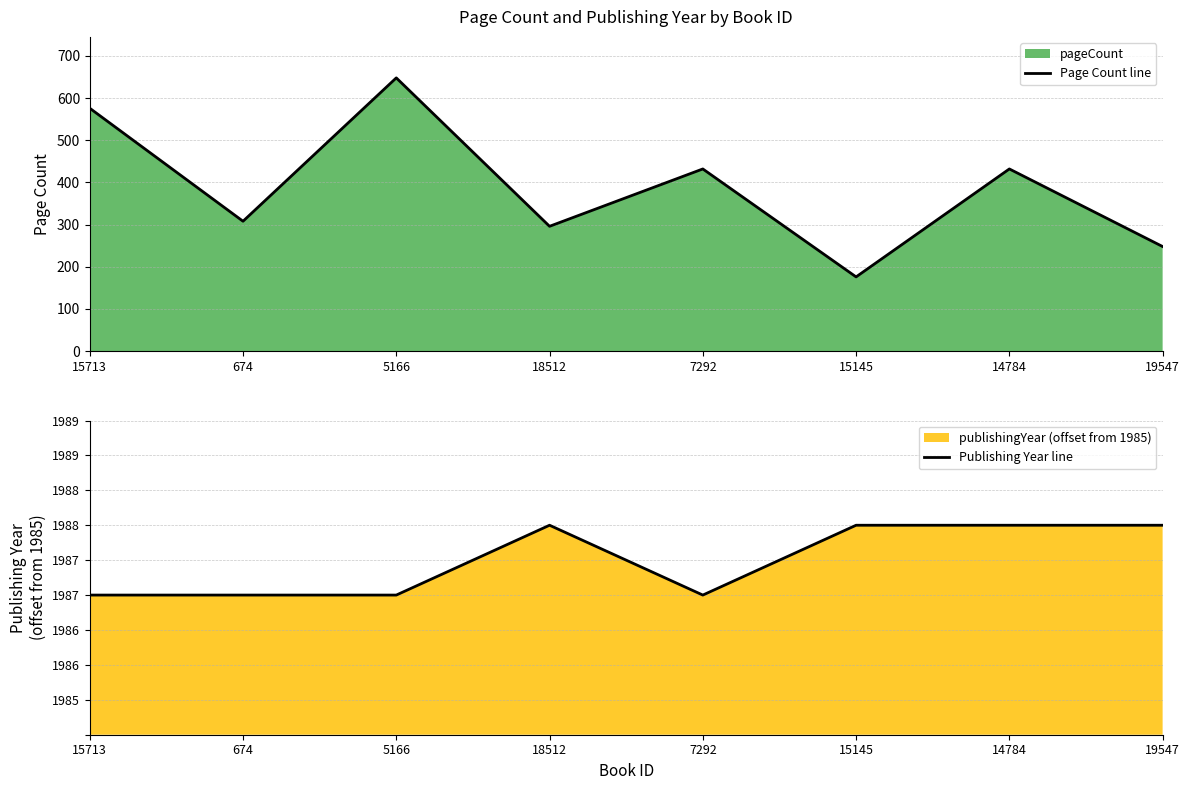

At 7292, list the series in order from smallest to largest.

Publishing Year line, Page Count line